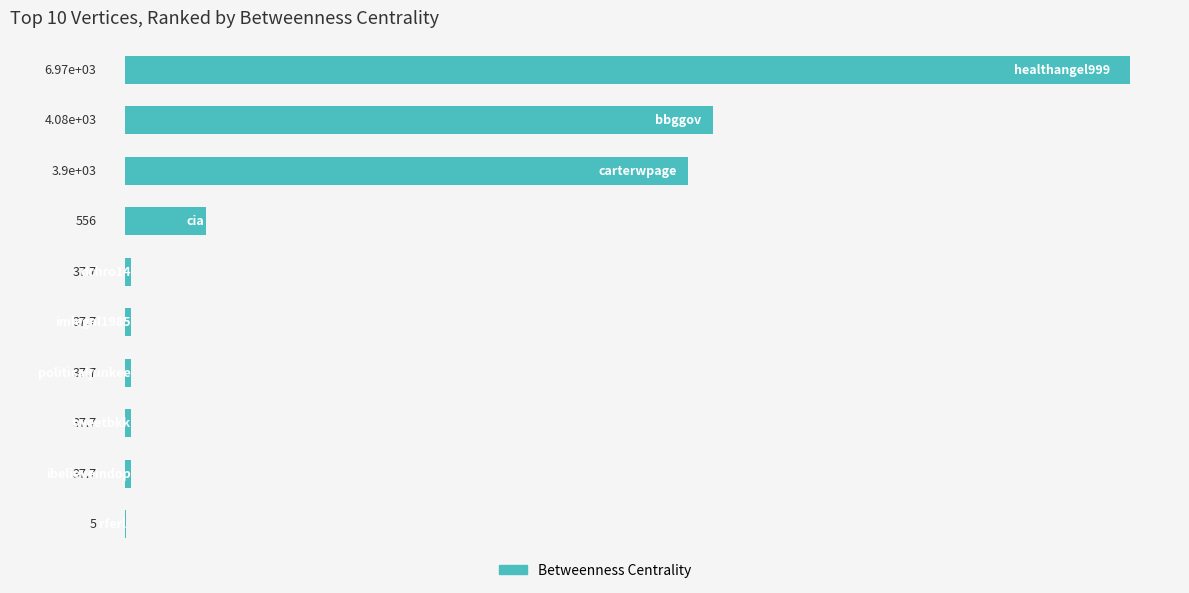

How many data points are above 37?

9